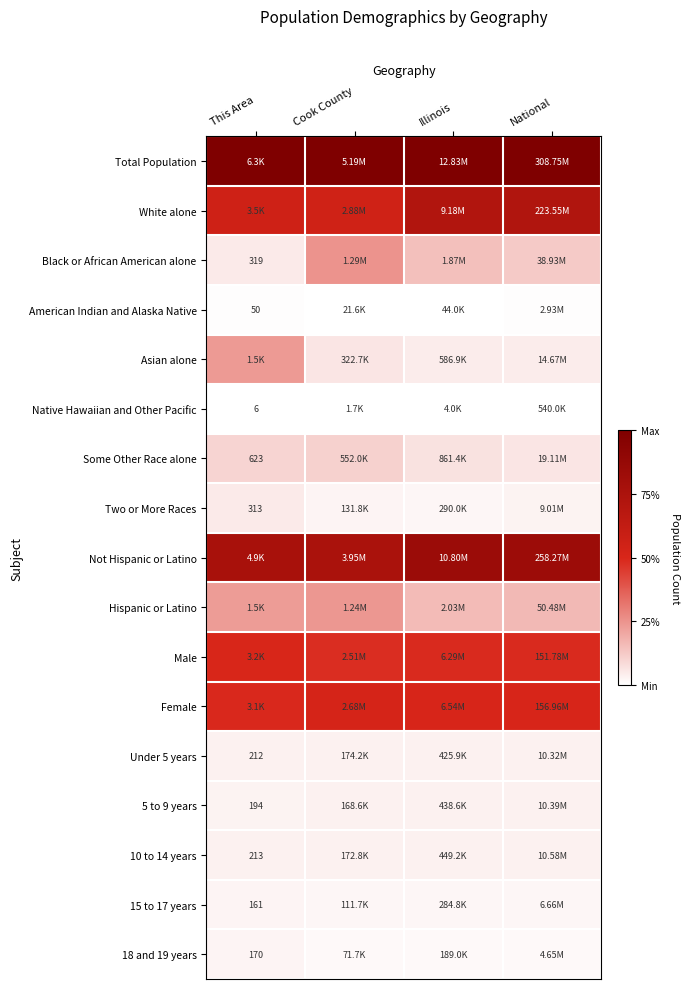

List the series in order of their peak value, lowest first.

Native Hawaiian and Other Pacific, American Indian and Alaska Native, 15 to 17 years, 18 and 19 years, Under 5 years, 5 to 9 years, 10 to 14 years, Two or More Races, Some Other Race alone, Asian alone, Hispanic or Latino, Black or African American alone, Male, Female, White alone, Not Hispanic or Latino, Total Population